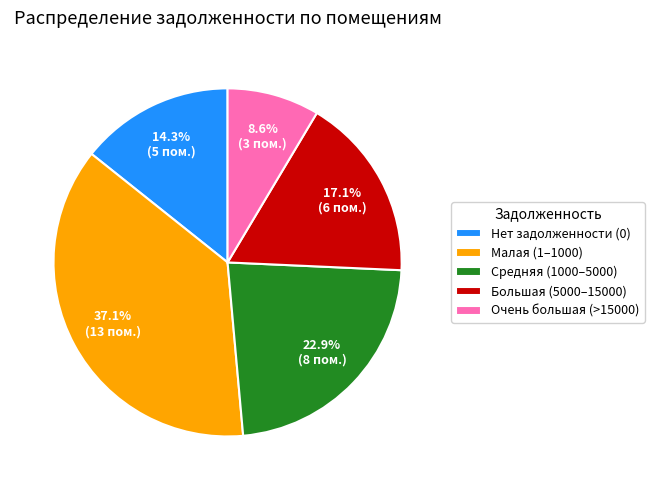

Do Малая (1–1000) and Большая (5000–15000) together represent more than half of the pie?

Yes